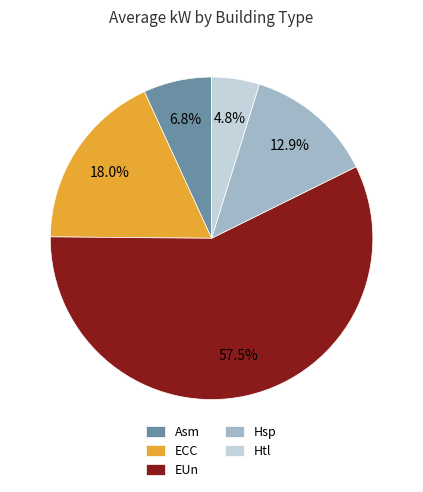

To the nearest percent, what portion does Htl represent?

5%